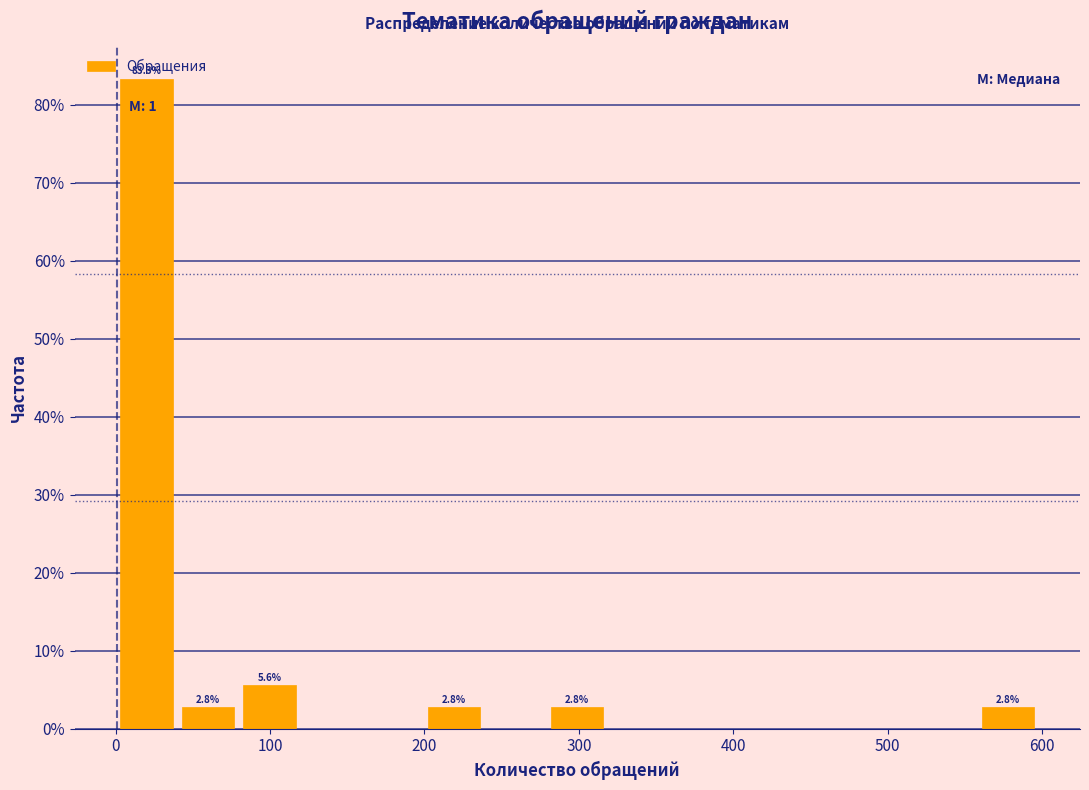

Around what value on the x-axis is the tallest bar? Give the approximate position of its centre, as read against the axis.

20